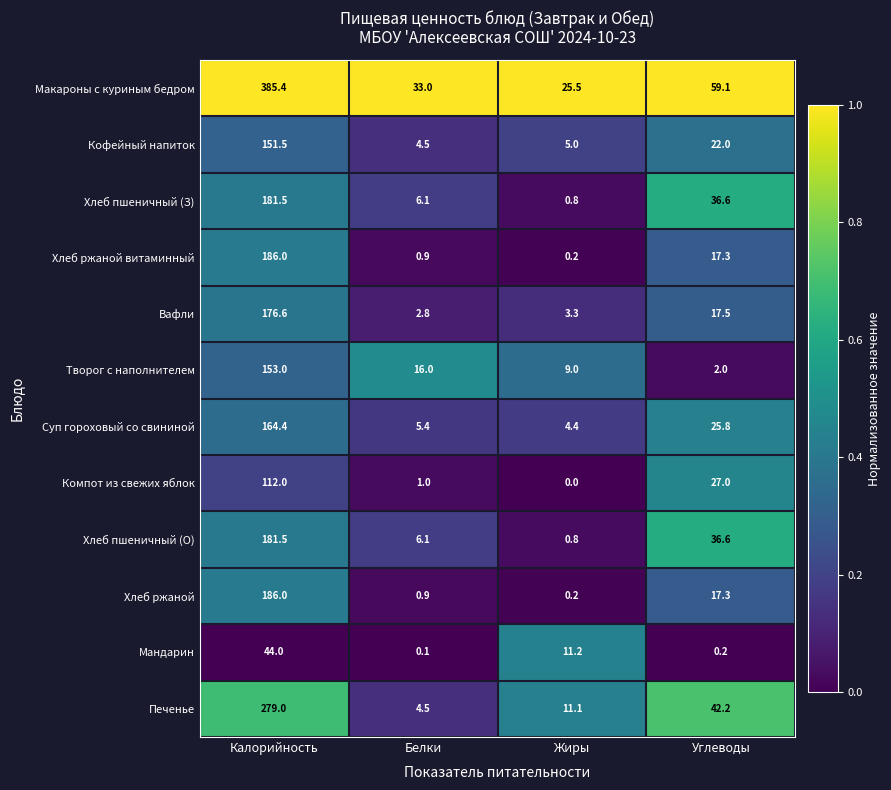

Which category has the lowest value across all series?

Жиры